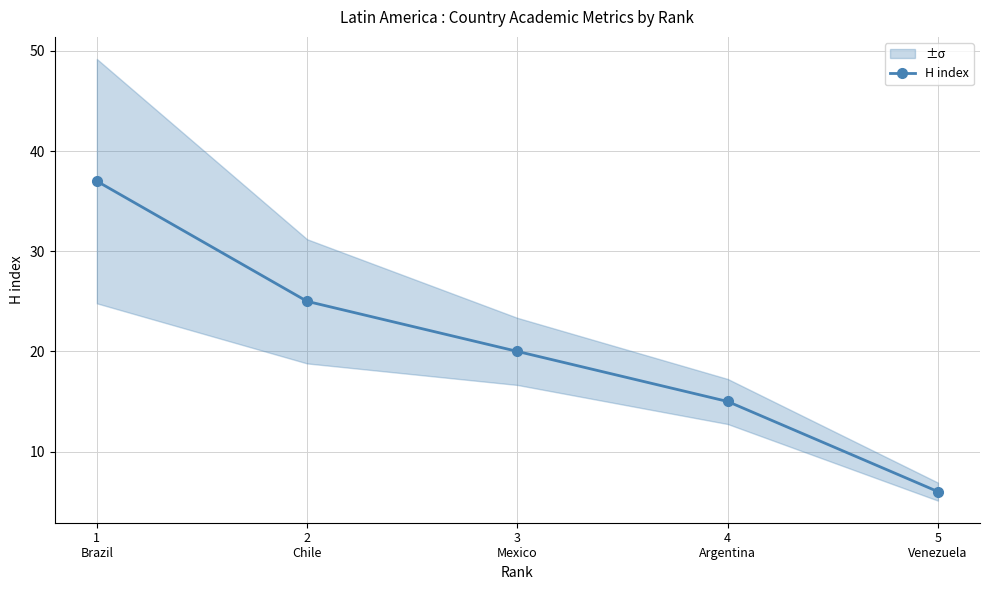

What is the change in value from 1
Brazil to 3
Mexico?

-17